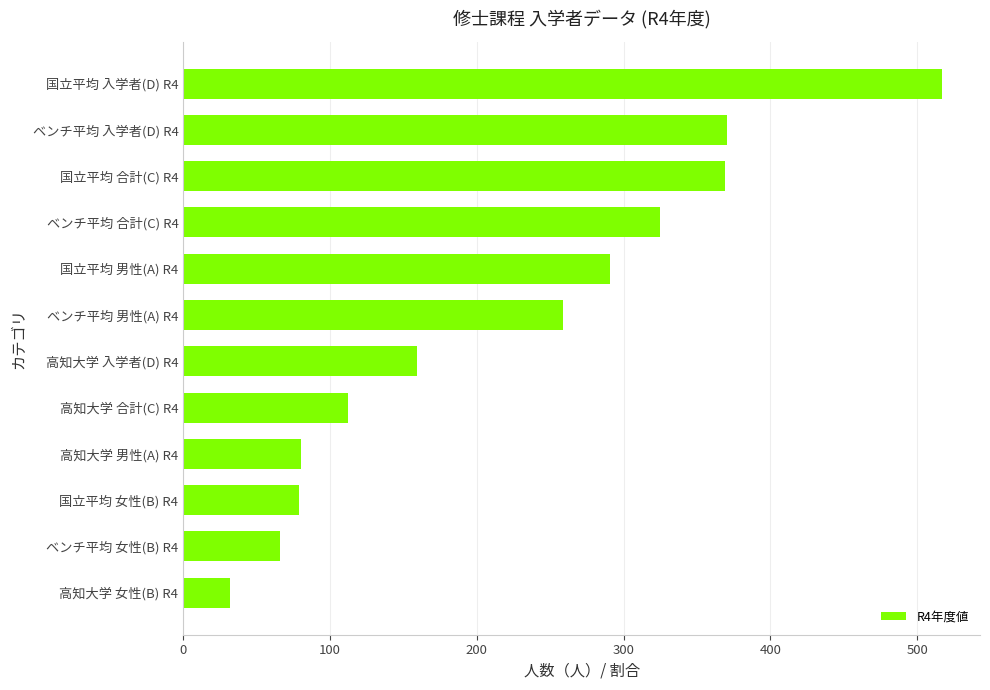

Between 国立平均 合計(C) R4 and 高知大学 合計(C) R4, which is larger?

国立平均 合計(C) R4